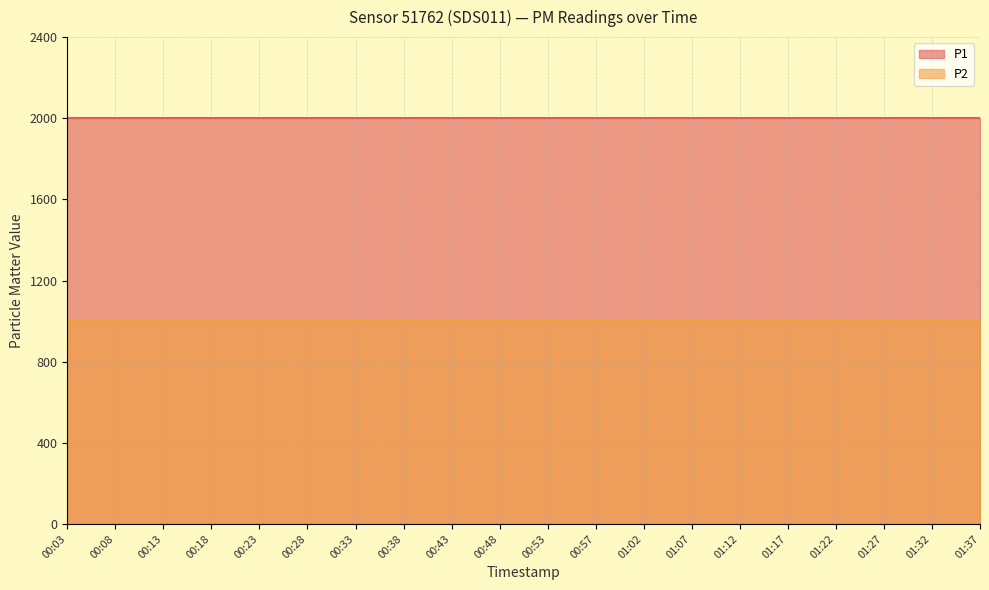

Does the chart display data point markers on the line(s)?

No